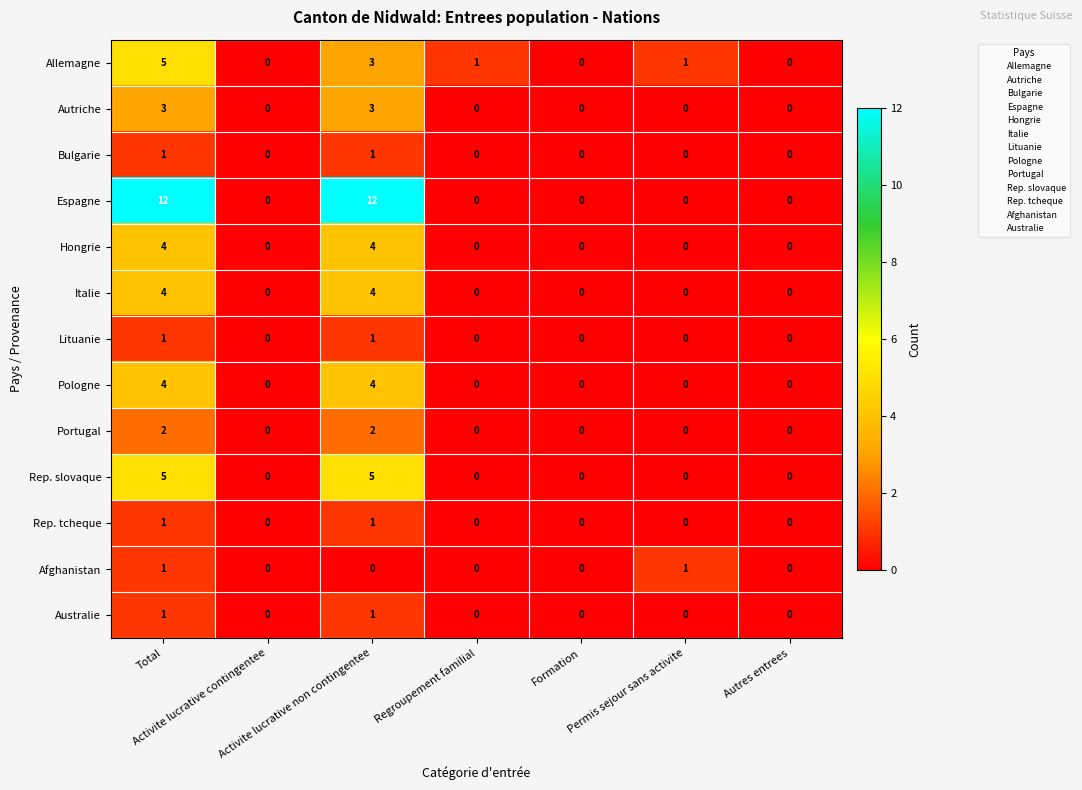

Which series has the largest range (max minus min)?

Espagne